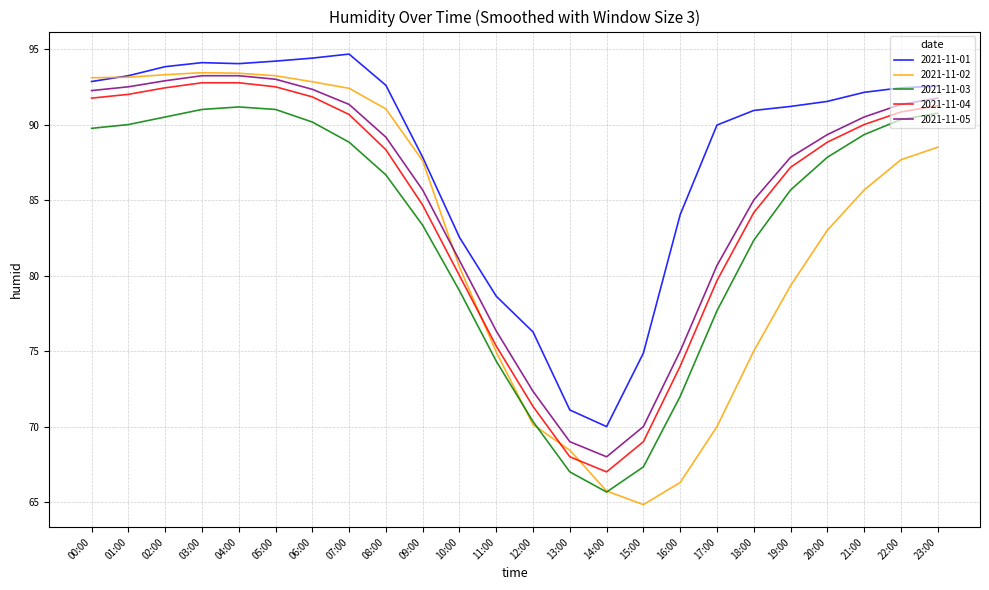

Which series has the largest range (max minus min)?

2021-11-02